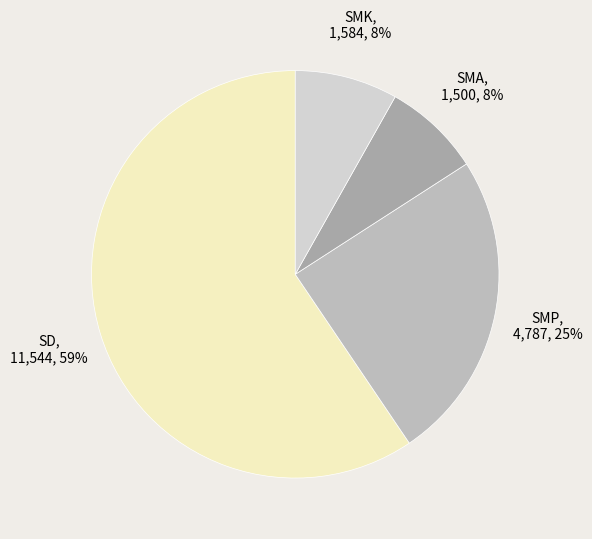

To the nearest percent, what is the average slice percentage?

25%